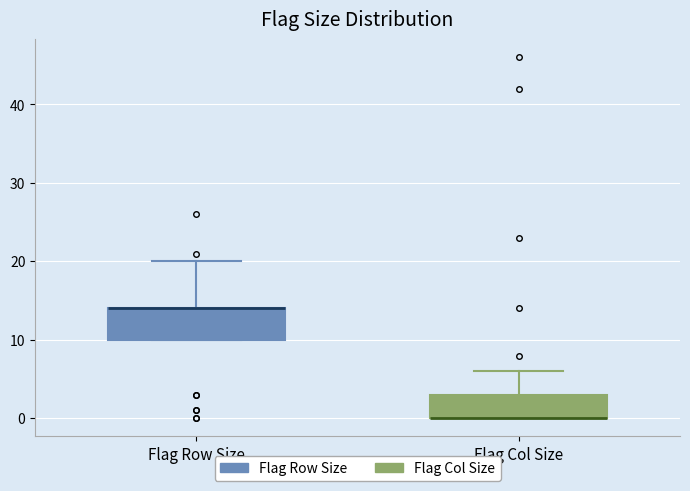

Which box is the tallest, from its lower edge to its upper edge?

Flag Row Size